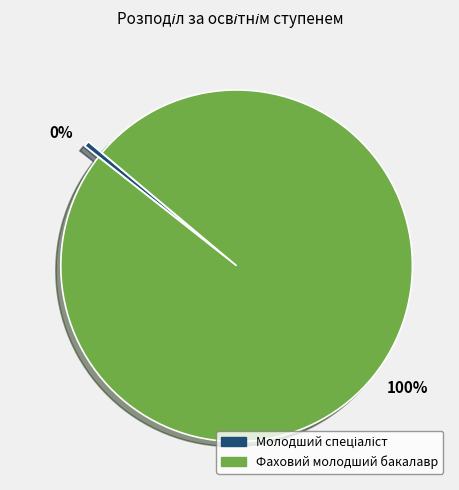

Is the sum of 100% and 0% greater than half?

Yes